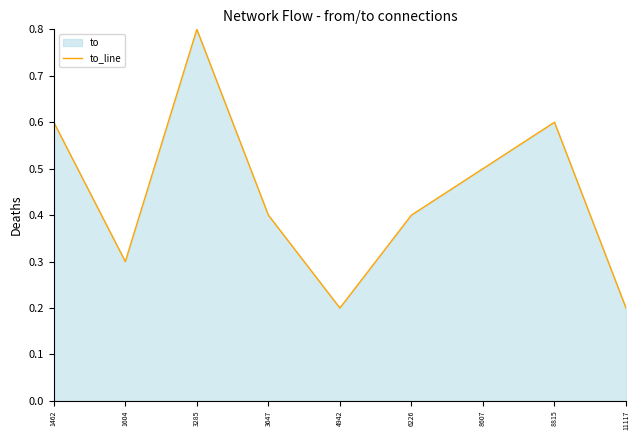

What is the difference between the second highest and second lowest values?

0.4